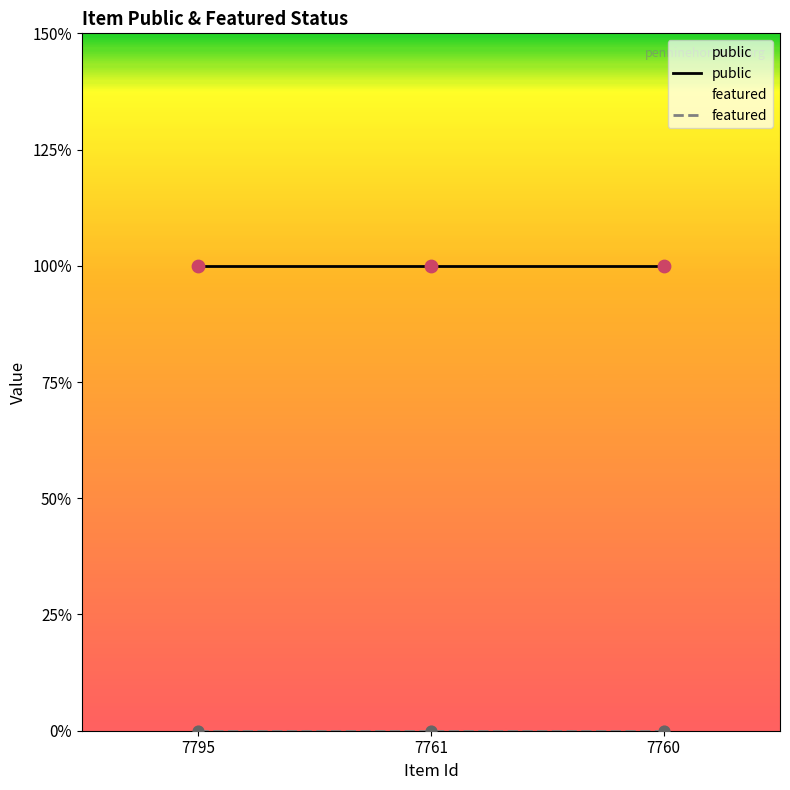

Which series has the widest spread of Y values?

public